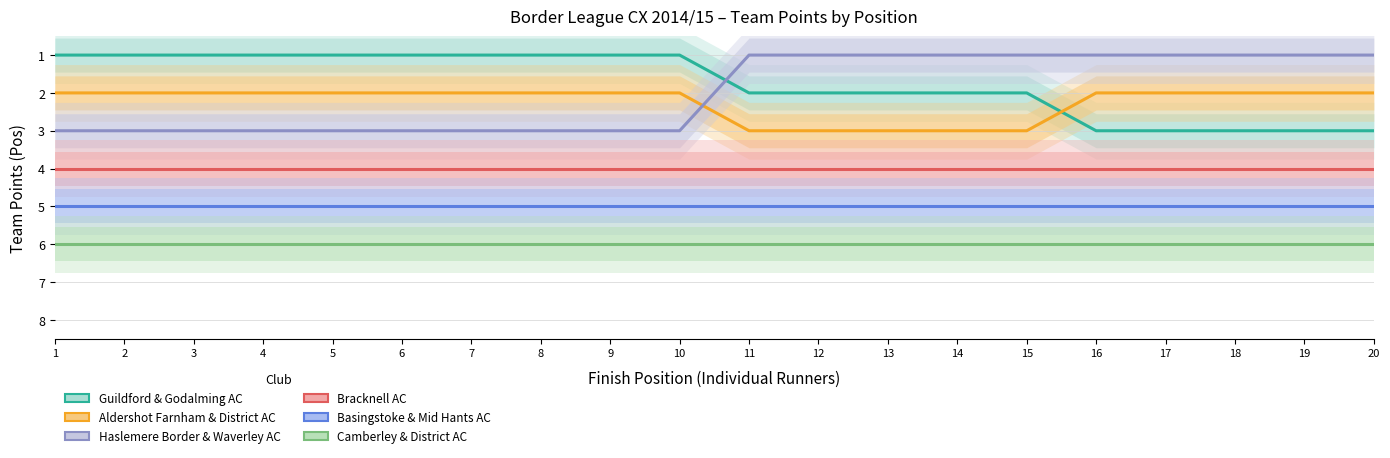

True or false: Haslemere Border & Waverley AC has a value of 5 at 7.

False